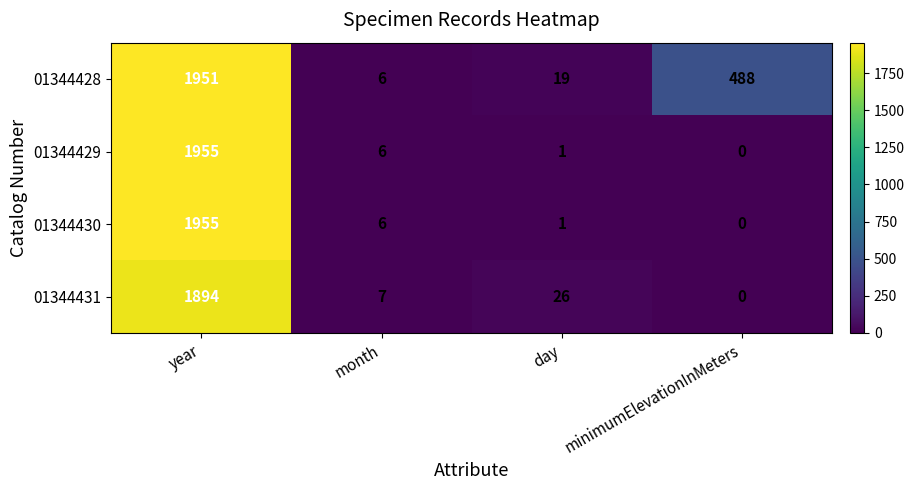

Count the number of categories in the chart.

4